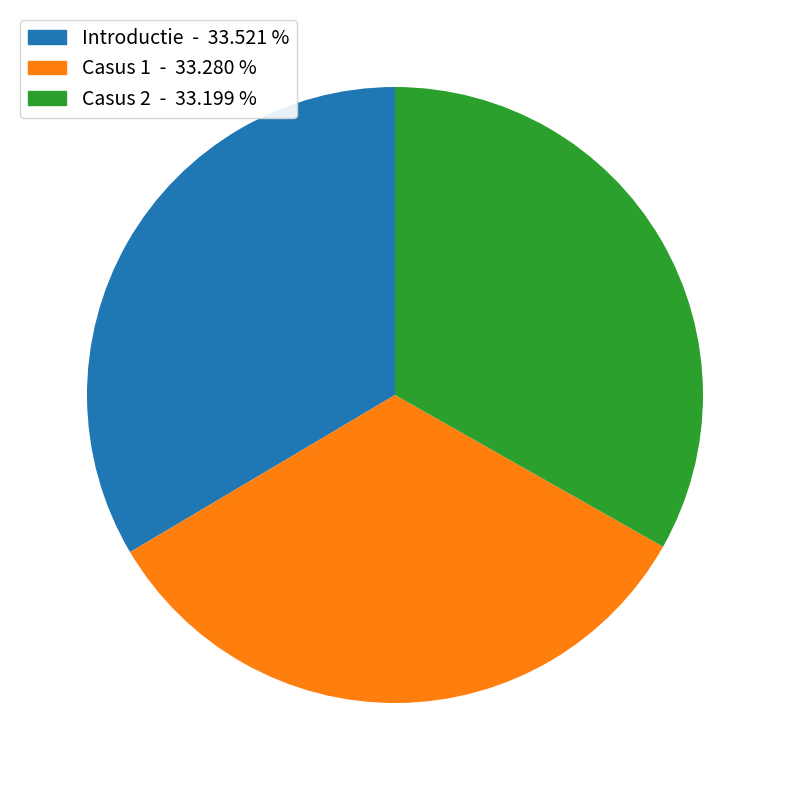

Combined, do Casus 1 - 33.280 % and Casus 2 - 33.199 % account for over 50%?

Yes